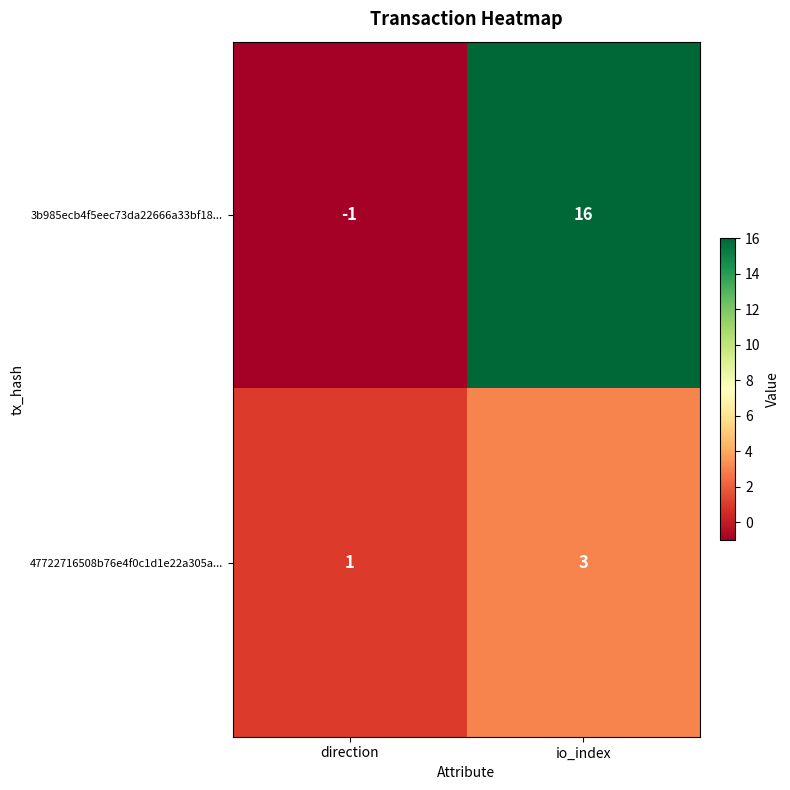

At how many categories does at least one series exceed 14?

1